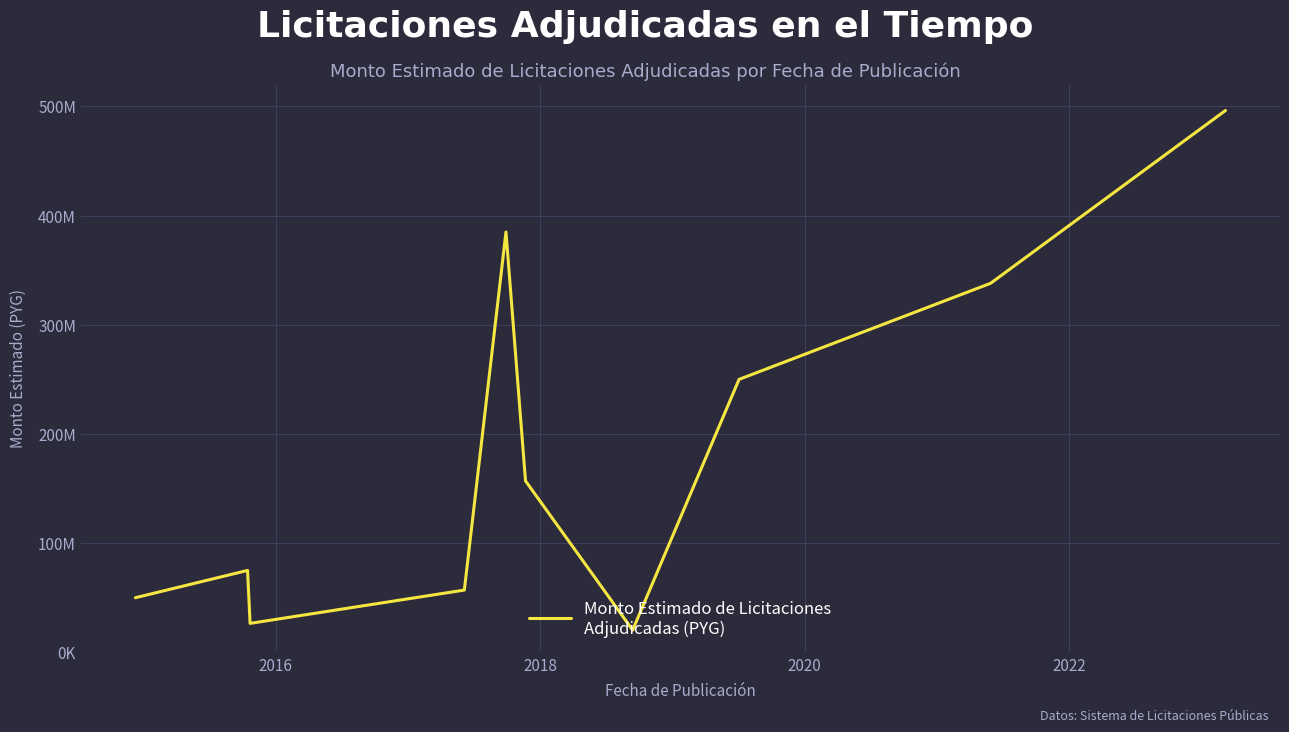

Does the chart have visible grid lines?

Yes